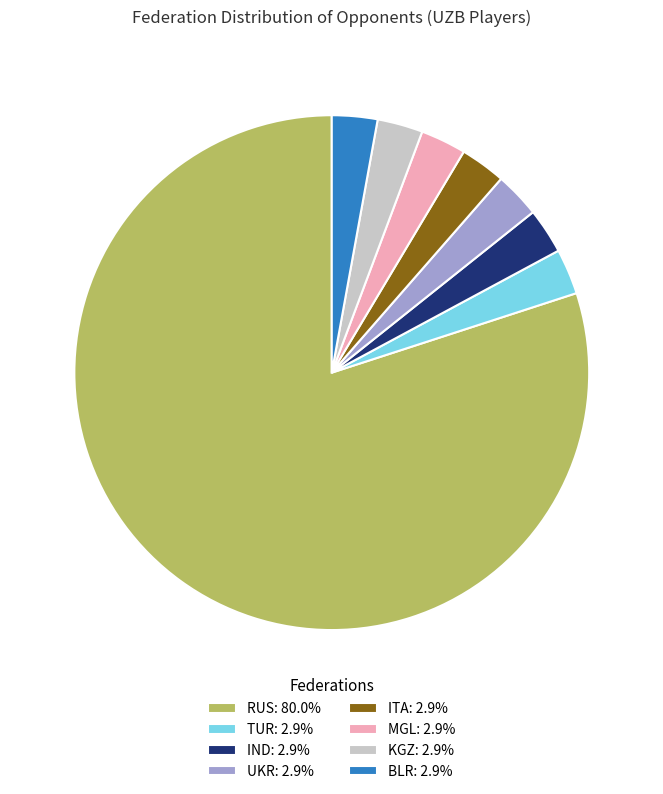

Does any single category account for the majority?

Yes